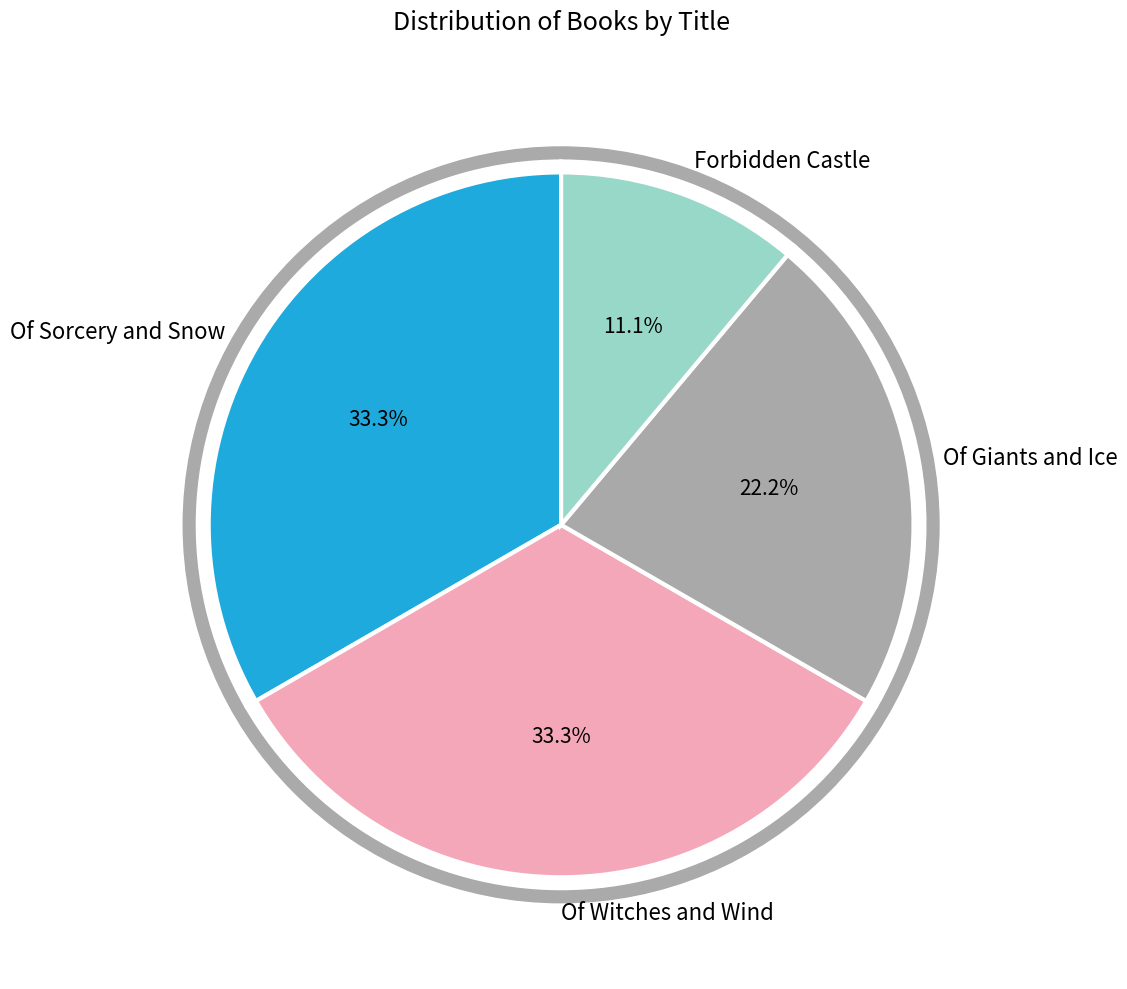

Is it true that Of Sorcery and Snow is 44% of the pie?

False